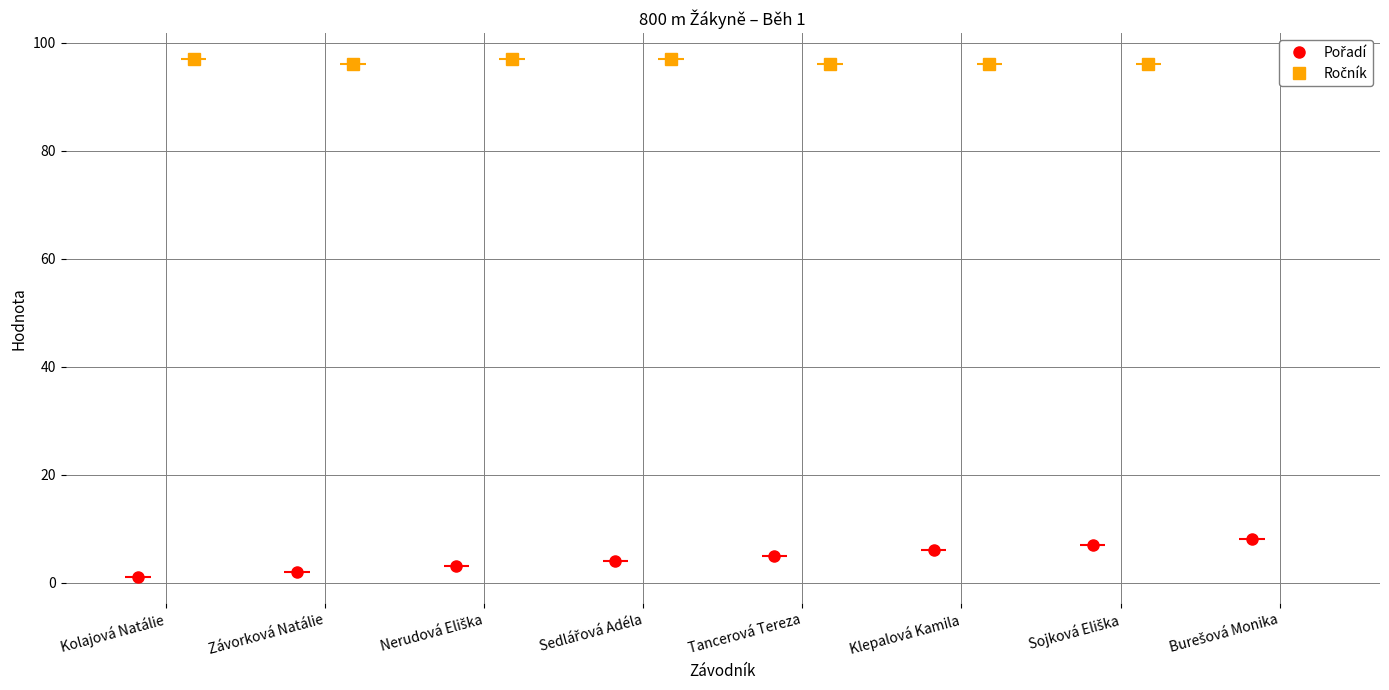

What value does the Pořadí series have at Klepalová Kamila?

6